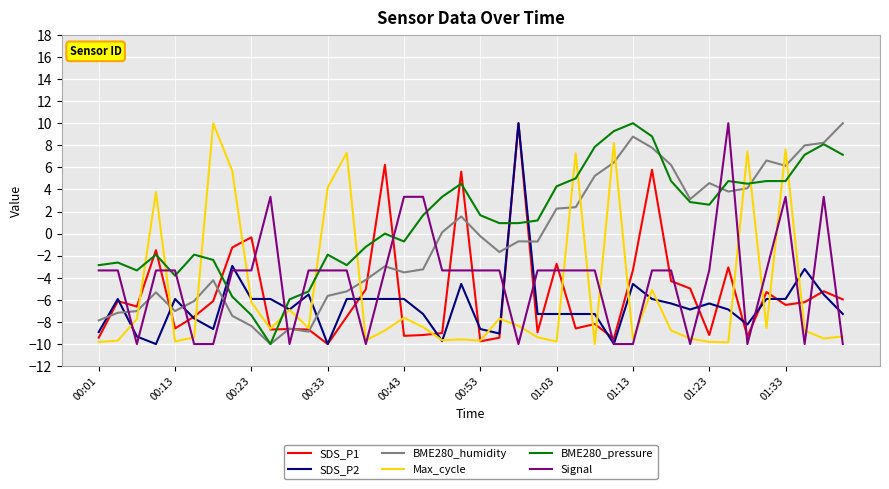

How many intersections are there between Signal and BME280_humidity?

11